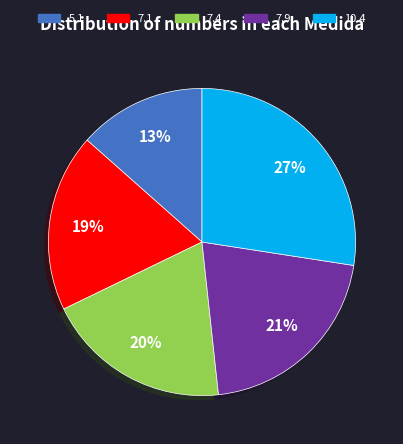

True or false: 7.1 accounts for 25% of the total.

False